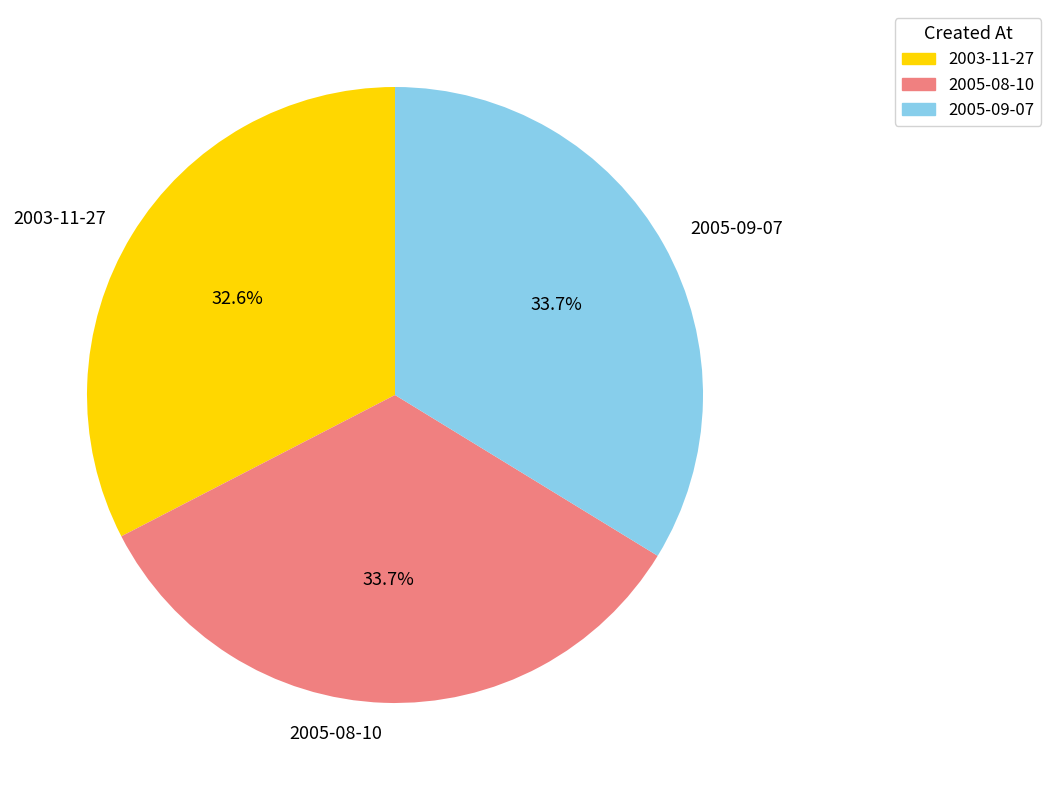

Is there a majority slice in this chart?

No